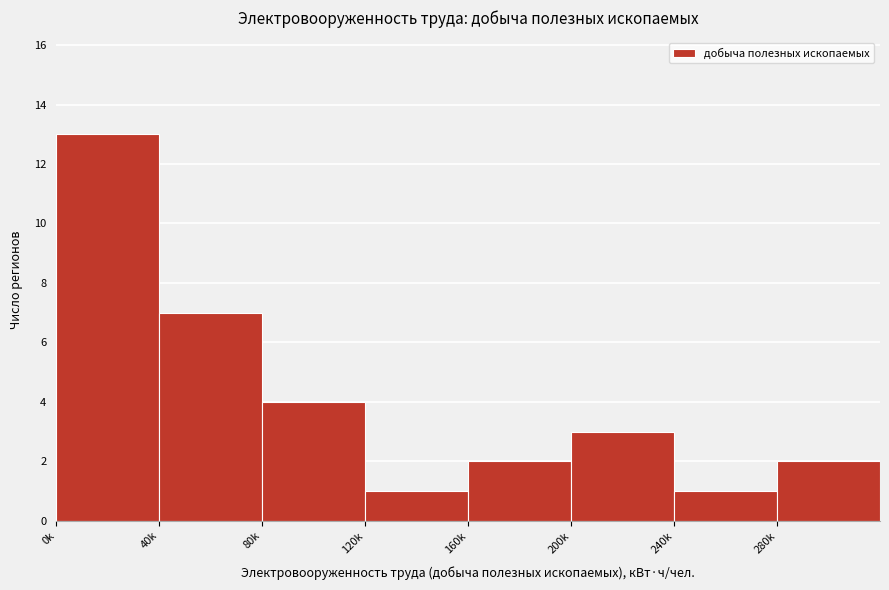

Reading left to right, extract all data points from this chart.

0k=13	40k=7	80k=4	120k=1	160k=2	200k=3	240k=1	280k=2